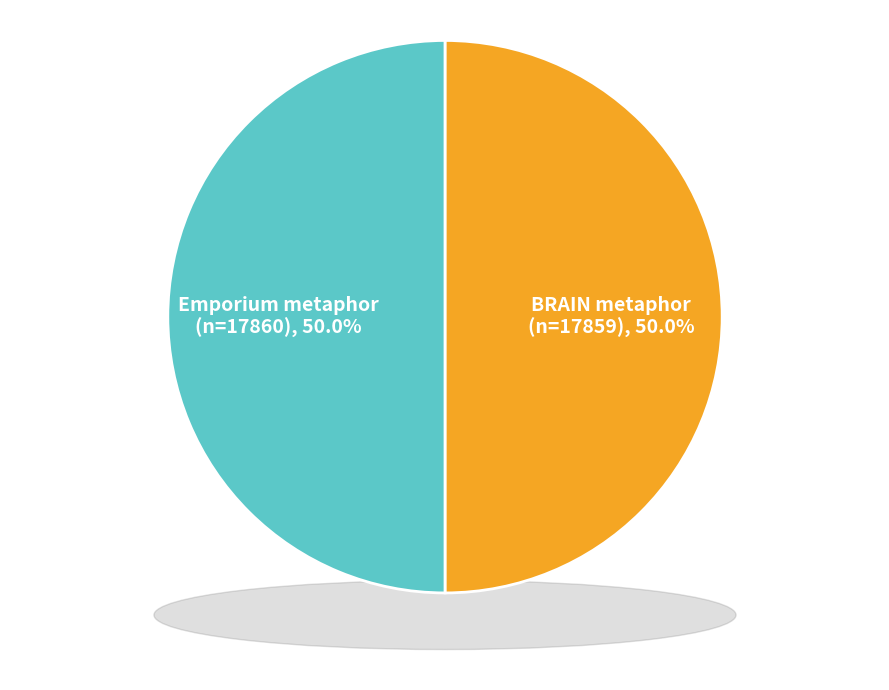

Which slice is the largest?

Emporium metaphor